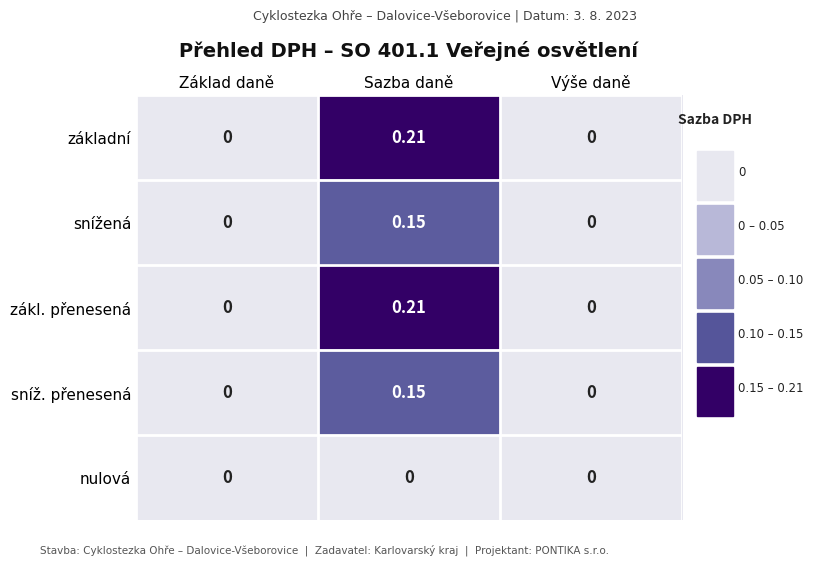

At which category is the sum across all series the highest?

Sazba daně